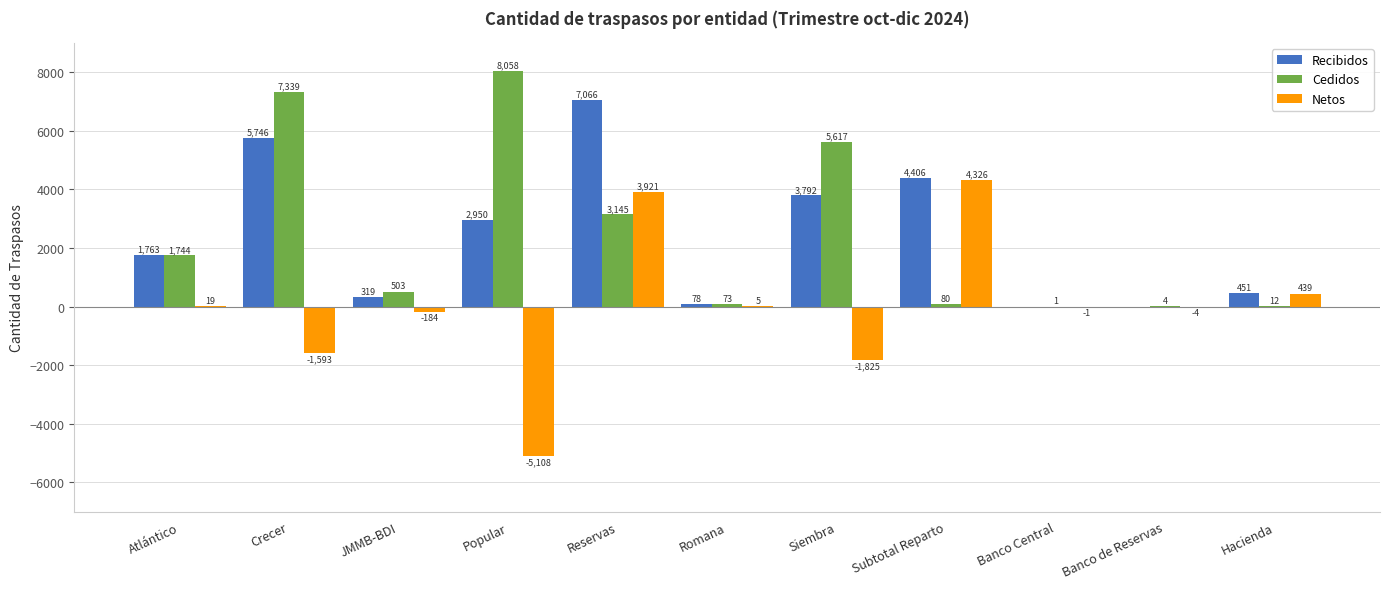

Reading right to left, transcribe all the data shown in this chart.

Recibidos: Hacienda=451	Banco de Reservas=0	Banco Central=0	Subtotal Reparto=4406	Siembra=3792	Romana=78	Reservas=7066	Popular=2950	JMMB-BDI=319	Crecer=5746	Atlántico=1763
Cedidos: Hacienda=12	Banco de Reservas=4	Banco Central=1	Subtotal Reparto=80	Siembra=5617	Romana=73	Reservas=3145	Popular=8058	JMMB-BDI=503	Crecer=7339	Atlántico=1744
Netos: Hacienda=439	Banco de Reservas=-4	Banco Central=-1	Subtotal Reparto=4326	Siembra=-1825	Romana=5	Reservas=3921	Popular=-5108	JMMB-BDI=-184	Crecer=-1593	Atlántico=19